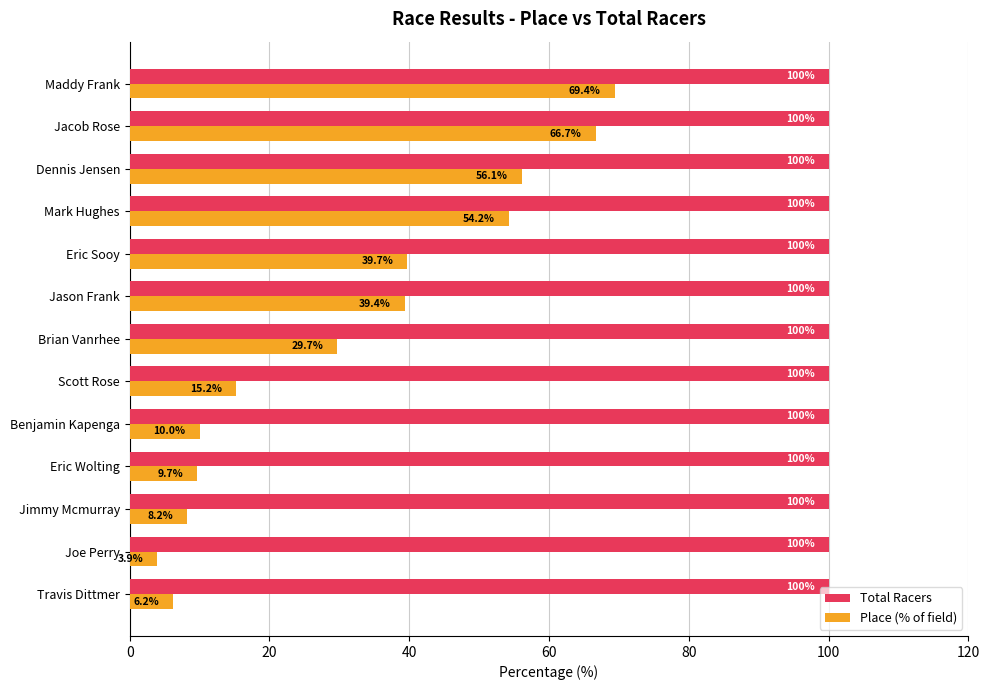

What is the maximum value shown in the chart?

100.0